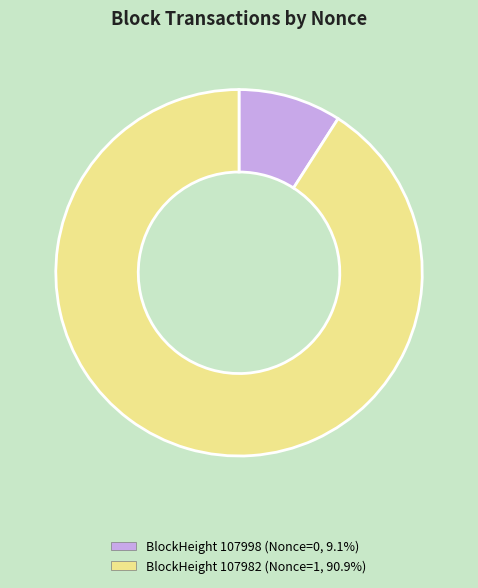

Is there a majority slice in this chart?

Yes